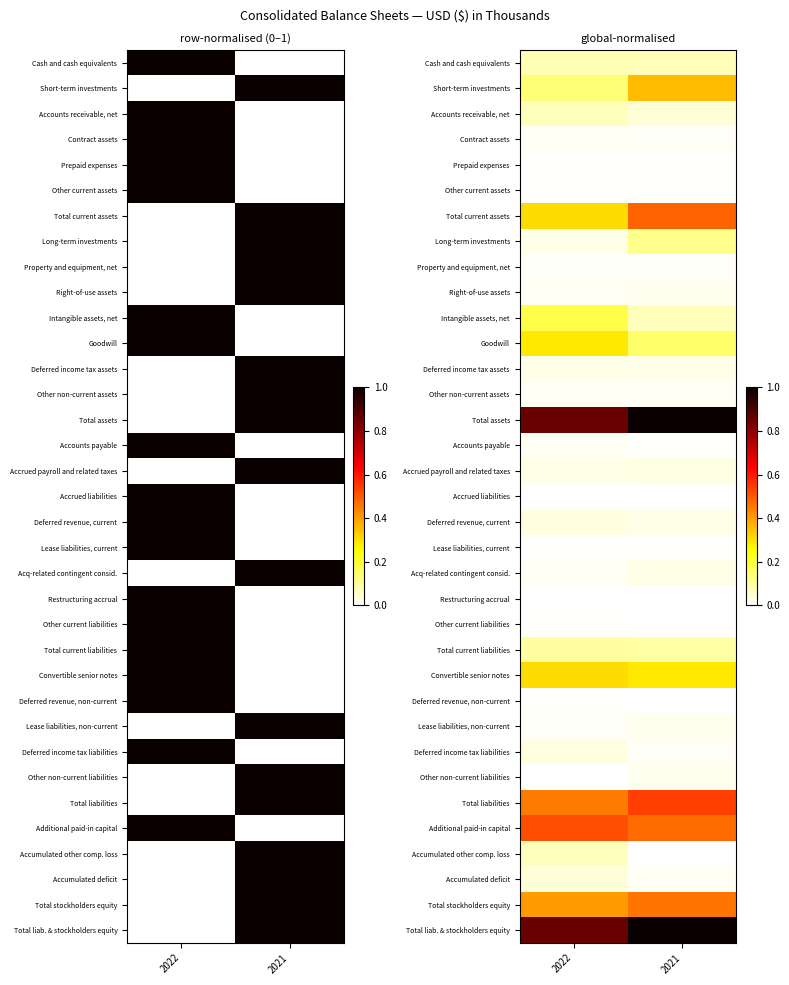

The value of Intangible assets, net at 2022 is 0.2. True or false?

True